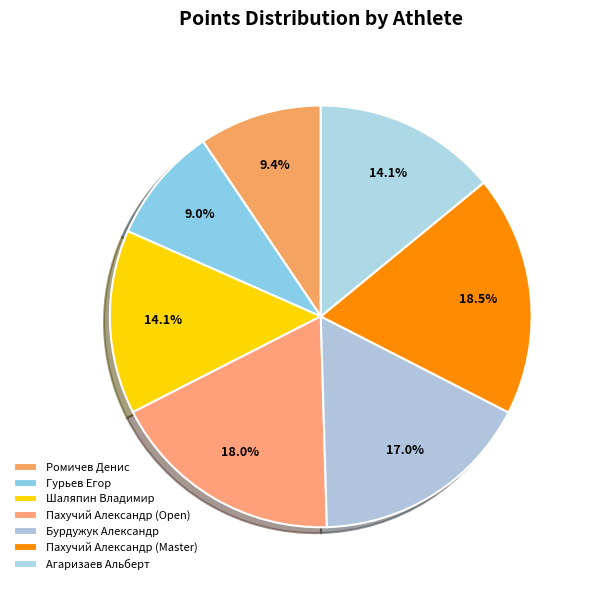

To the nearest percent, what is the difference between the largest and smallest slice percentages?

10%